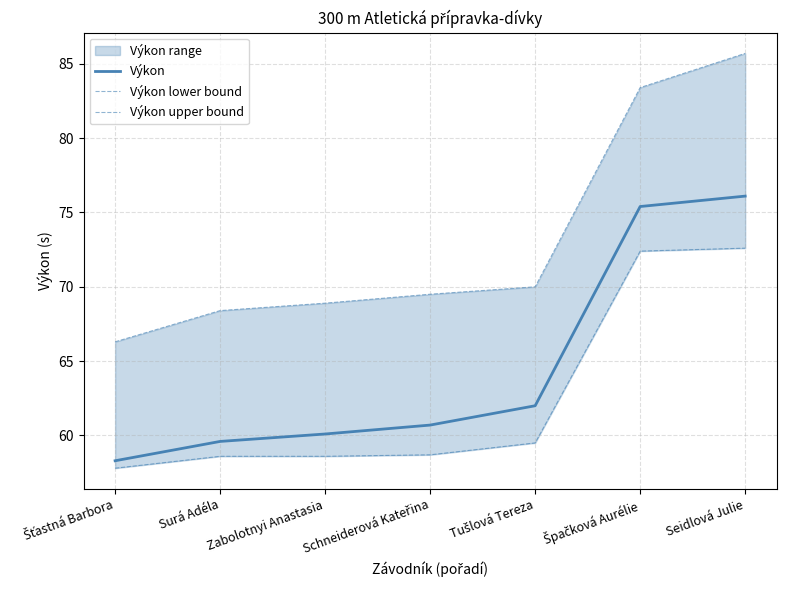

Which series has the largest range (max minus min)?

Výkon upper bound